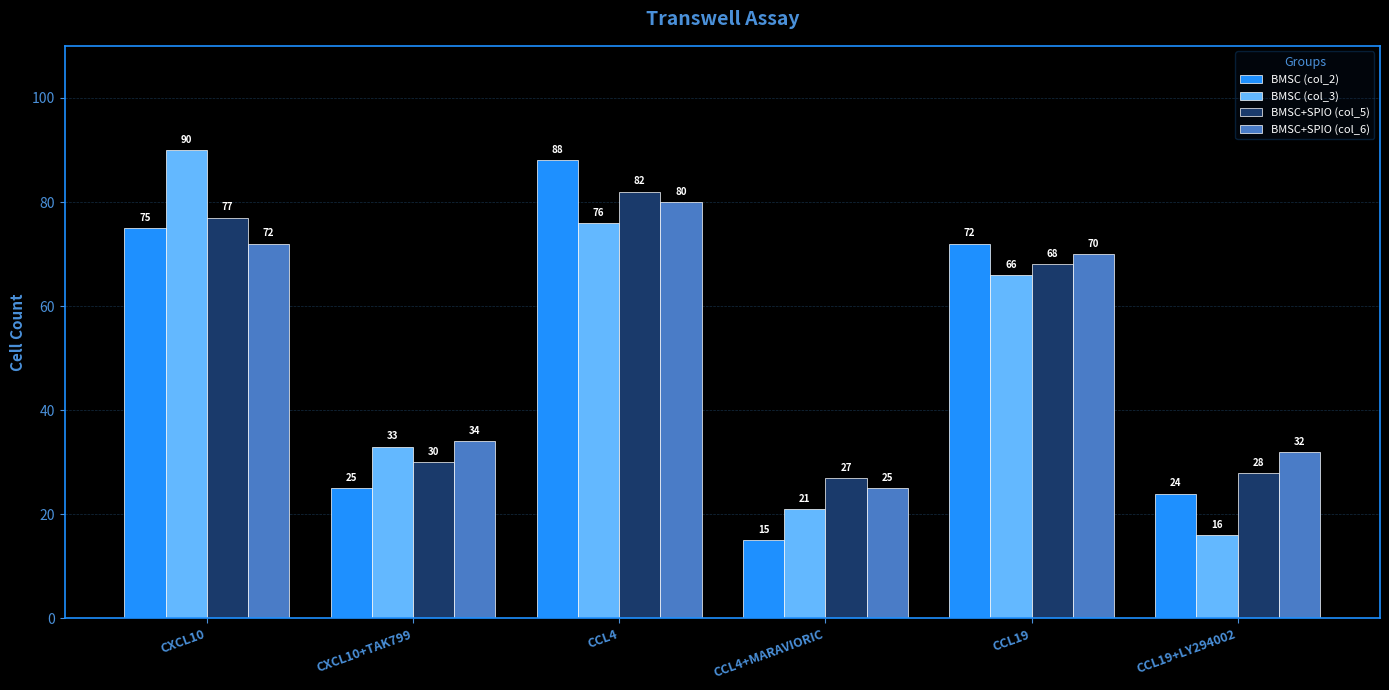

Reading right to left, list all the values displayed in this chart.

BMSC (col_2): 24	72	15	88	25	75
BMSC (col_3): 16	66	21	76	33	90
BMSC+SPIO (col_5): 28	68	27	82	30	77
BMSC+SPIO (col_6): 32	70	25	80	34	72